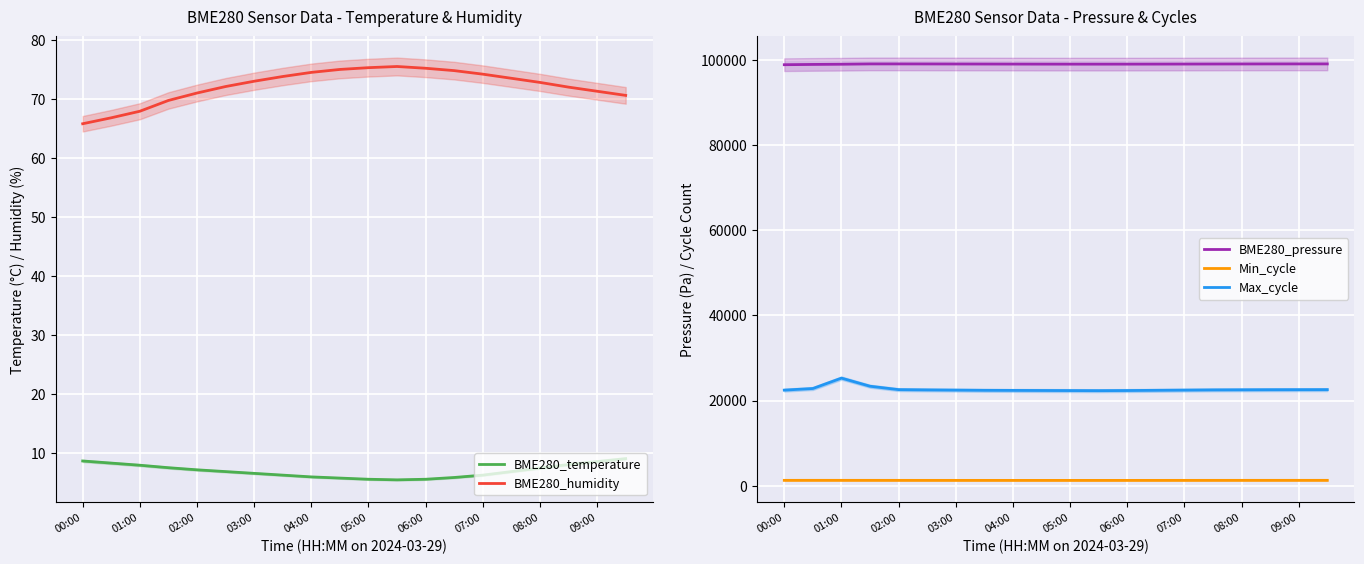

What is the average value of the Min_cycle series?

1260.8